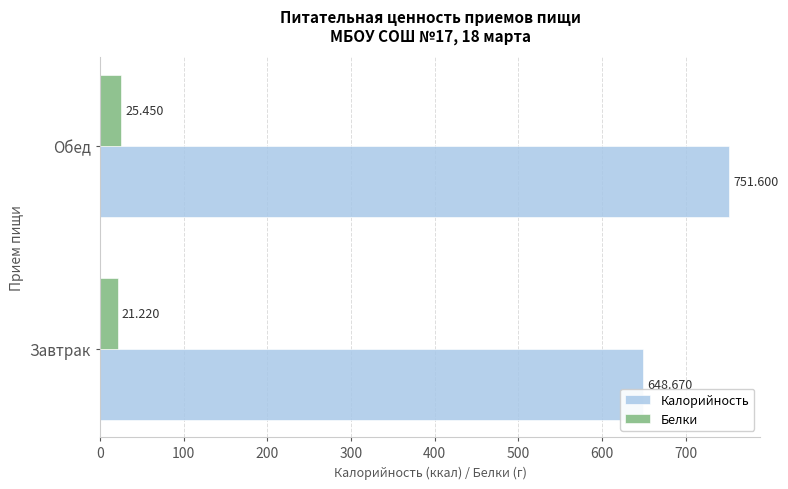

Is the value of Калорийность at Обед greater than the value of Белки at Завтрак?

Yes